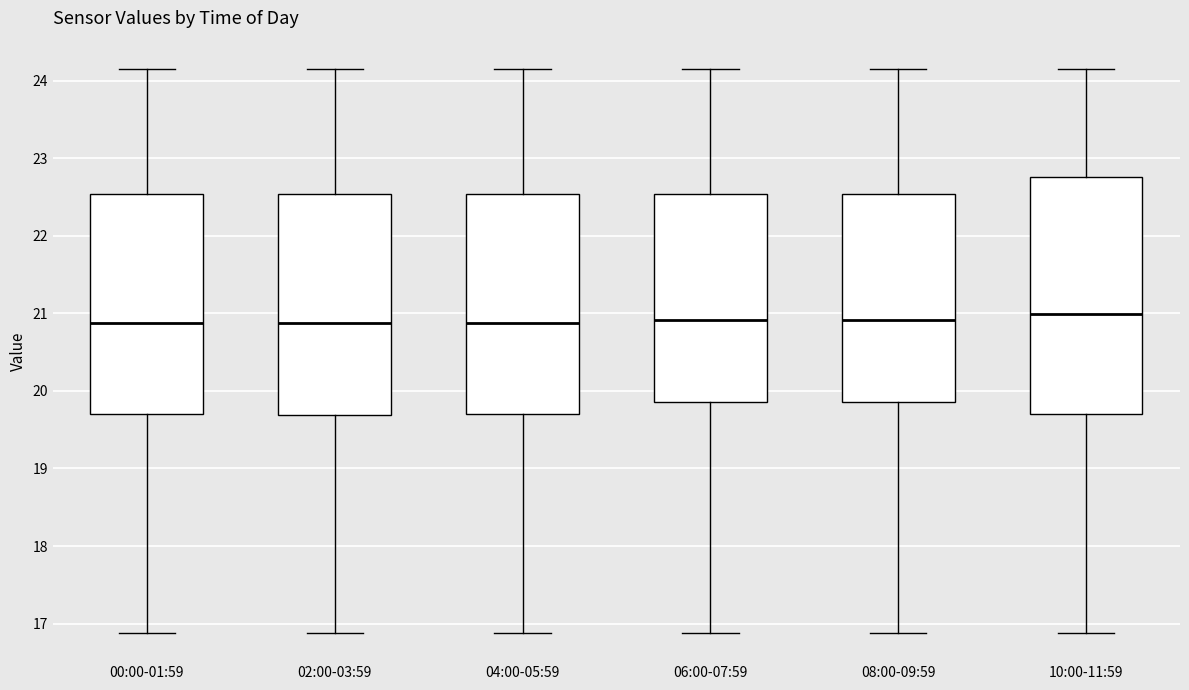

Reading left to right, transcribe this box plot: for each box, give where its median line is, the range the box spans, and where its two whiskers end, as read against the y-axis. The values are not printed on the chart, so give them approximately, as read against the axis.

00:00-01:59: median 20.9, box 19.7 to 22.5, whiskers 16.9 to 24.2
02:00-03:59: median 20.9, box 19.7 to 22.5, whiskers 16.9 to 24.2
04:00-05:59: median 20.9, box 19.7 to 22.5, whiskers 16.9 to 24.2
06:00-07:59: median 20.9, box 19.9 to 22.5, whiskers 16.9 to 24.2
08:00-09:59: median 20.9, box 19.9 to 22.5, whiskers 16.9 to 24.2
10:00-11:59: median 21.0, box 19.7 to 22.8, whiskers 16.9 to 24.2